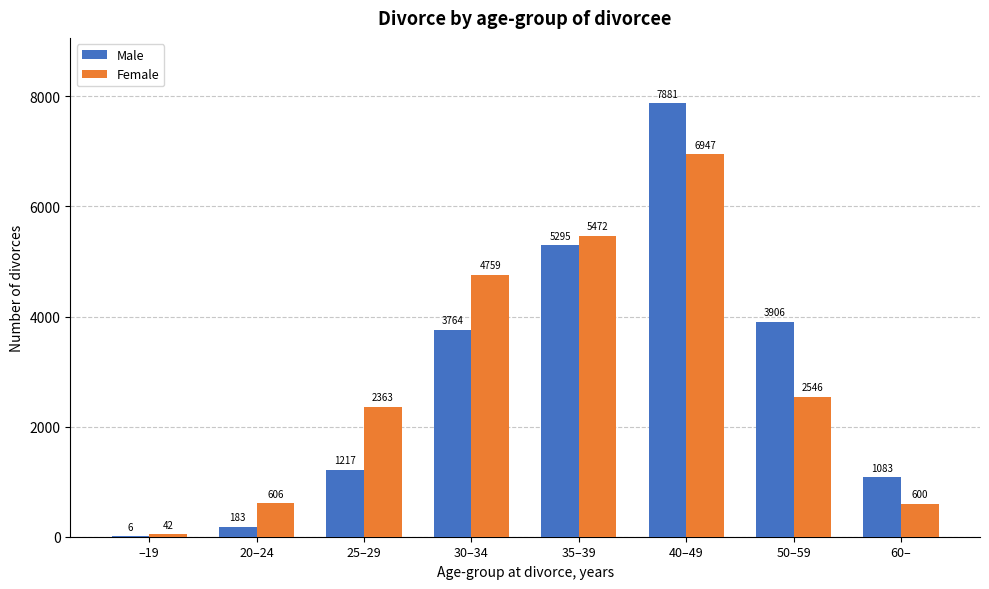

What is the sum of the Male values at 20–24 and 25–29?

1400